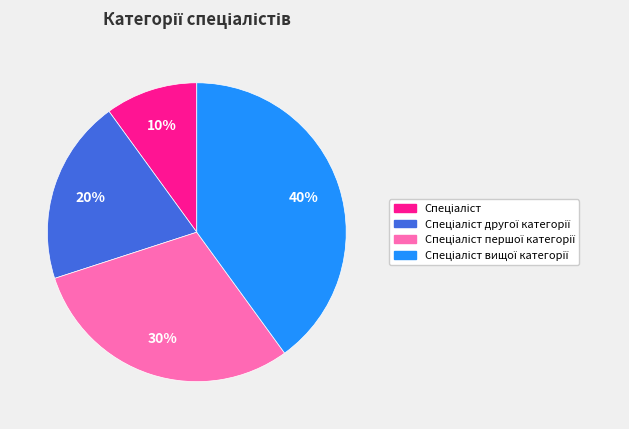

To the nearest percent, what is the average slice percentage?

25%